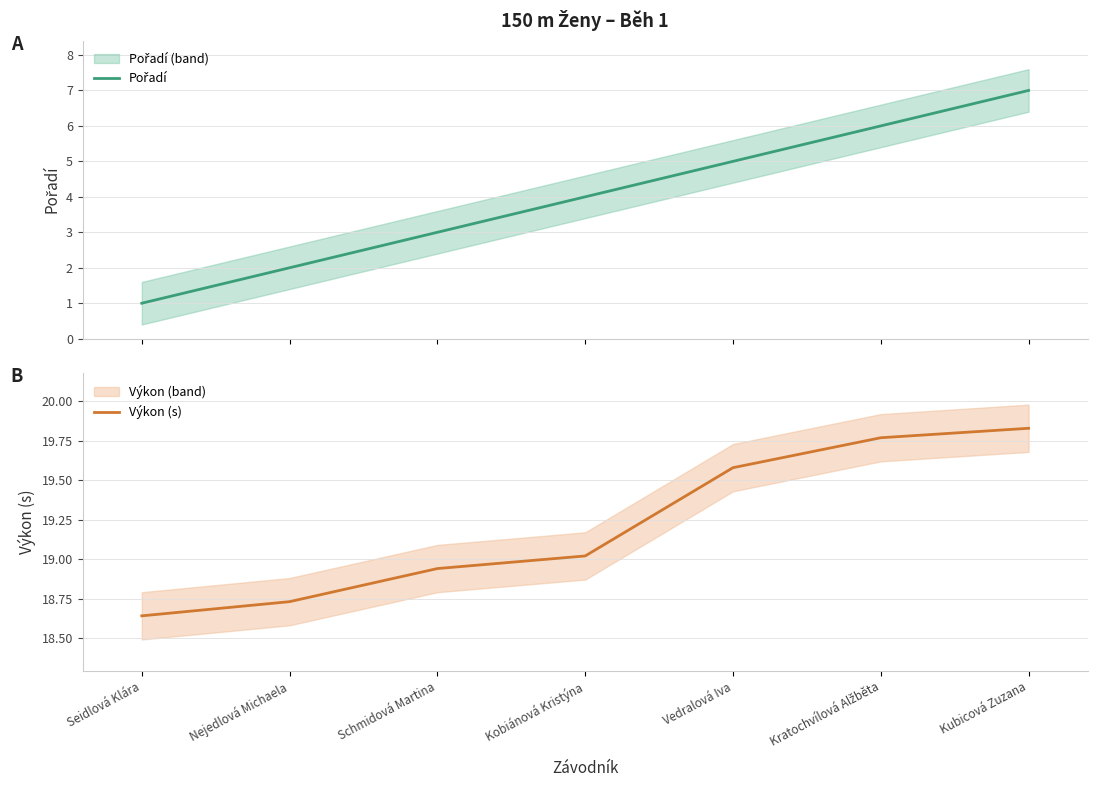

Is this an area chart (filled region under the line)?

No